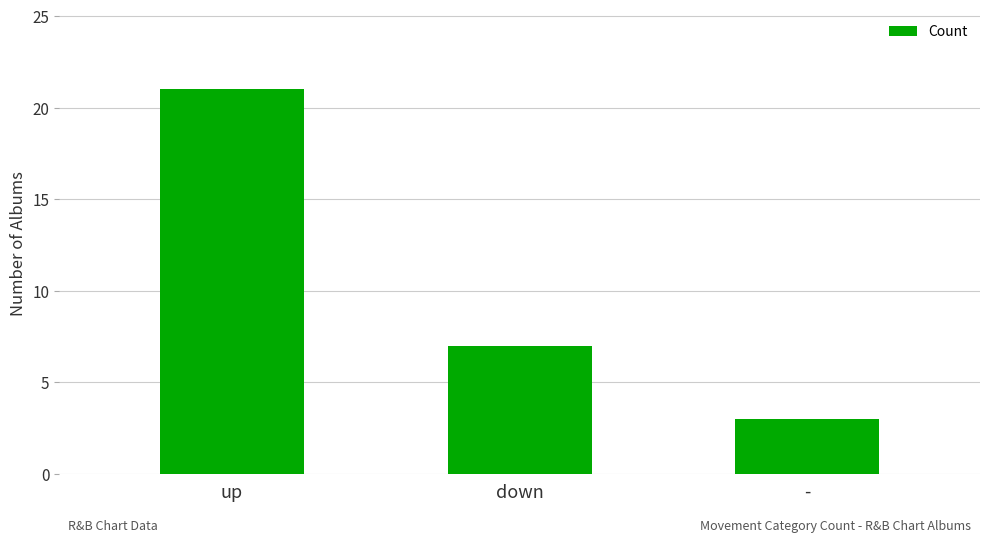

Reading right to left, extract all data points from this chart.

3	7	21